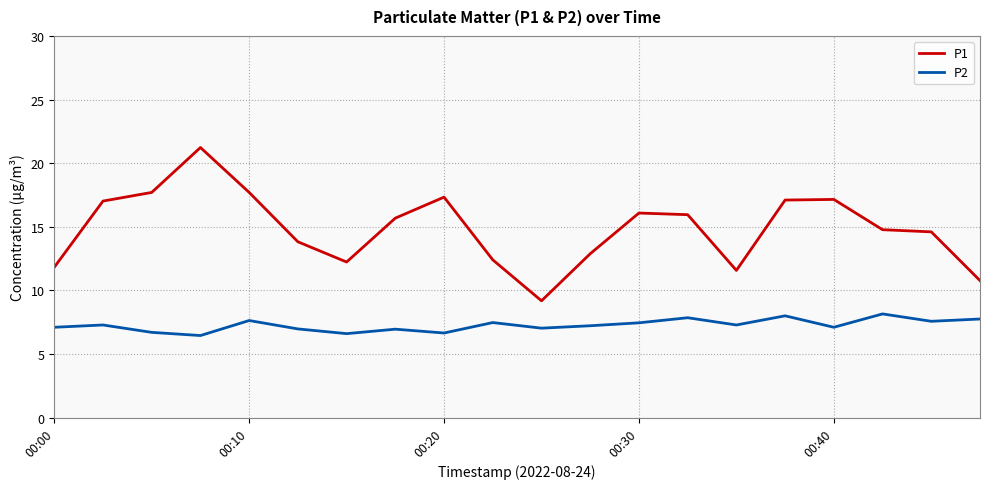

What is the maximum value shown in the chart?

21.2